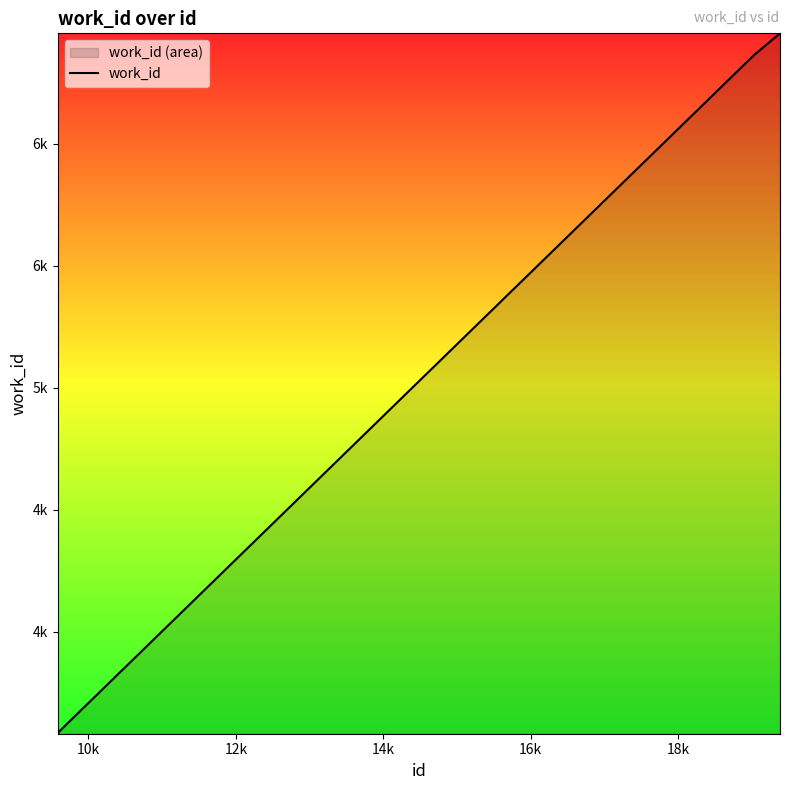

The value at 9 is 12086. True or false?

False